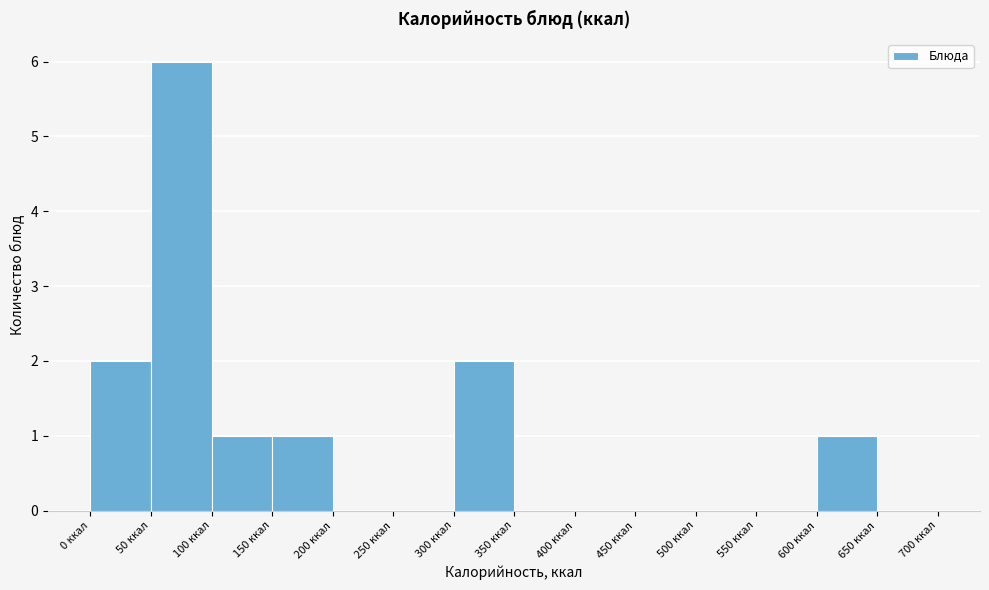

Over which range of the x-axis is the bar tallest?

50 to 100